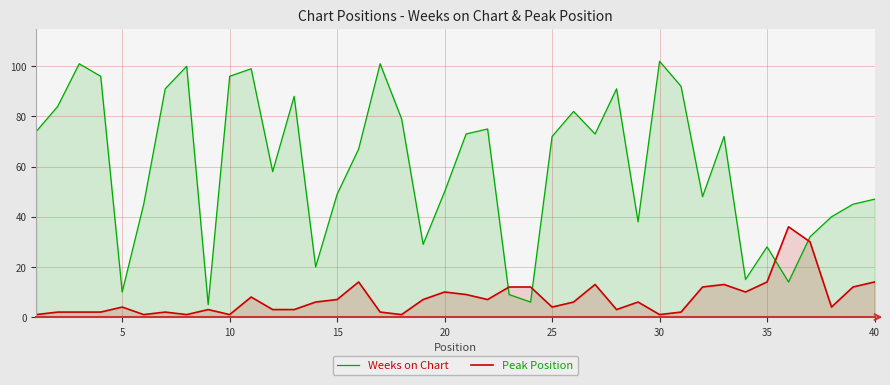

Rank the series by their average value, from lowest to highest.

Peak Position, Weeks on Chart